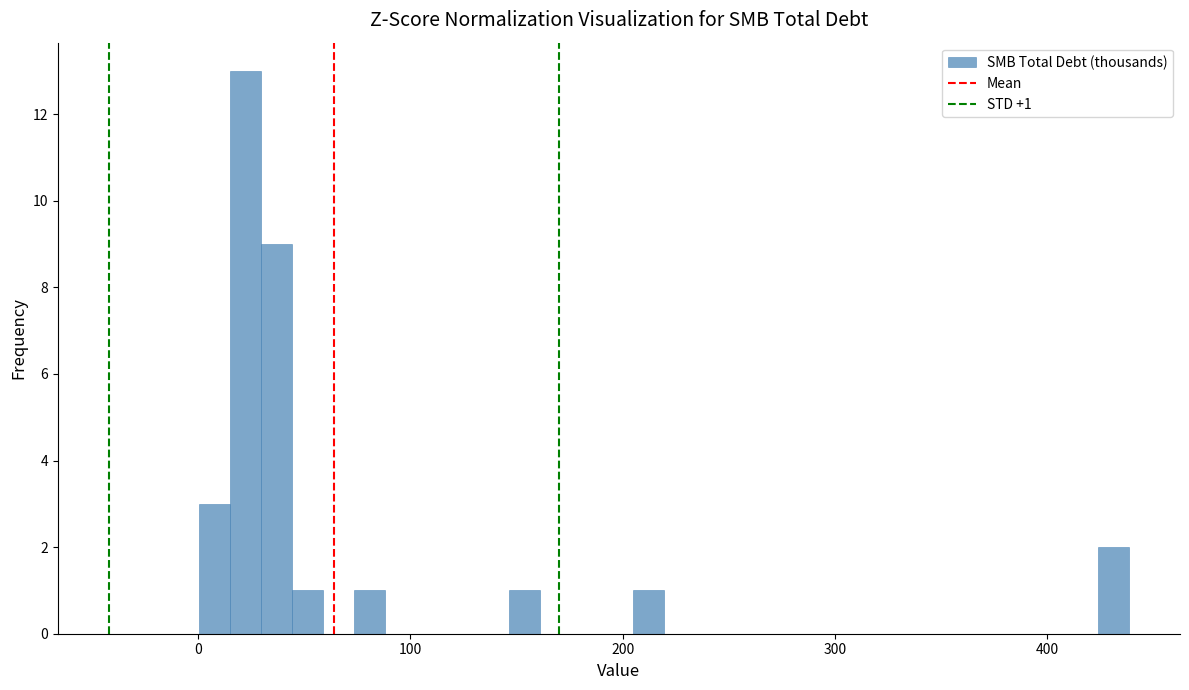

Around what value on the x-axis is the tallest bar? Give the approximate position of its centre, as read against the axis.

20